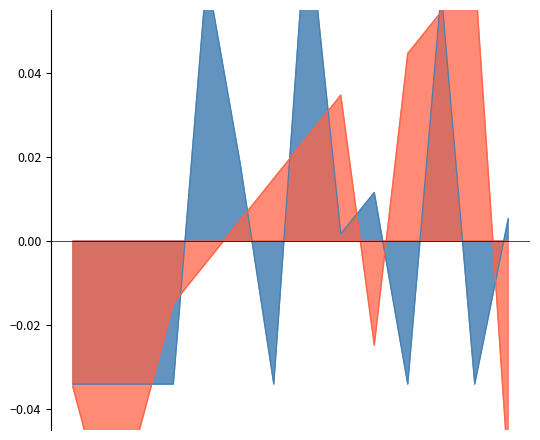

Which series ends up on top after the final intersection of מחזור and Home Team Code?

Home Team Code